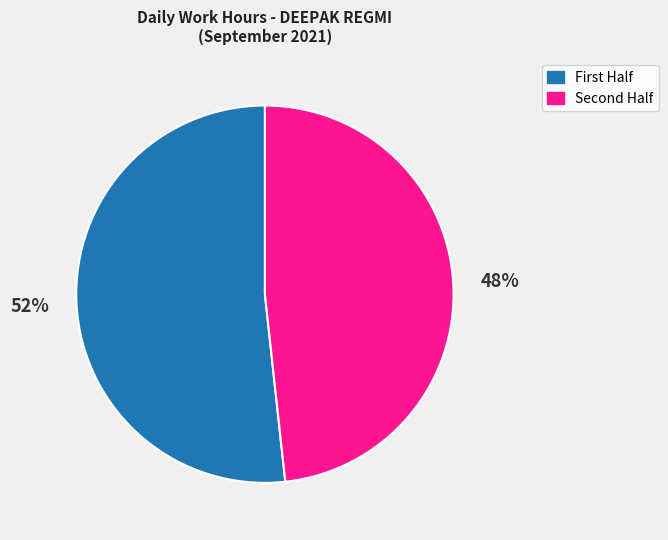

How many slices are in this pie chart?

2